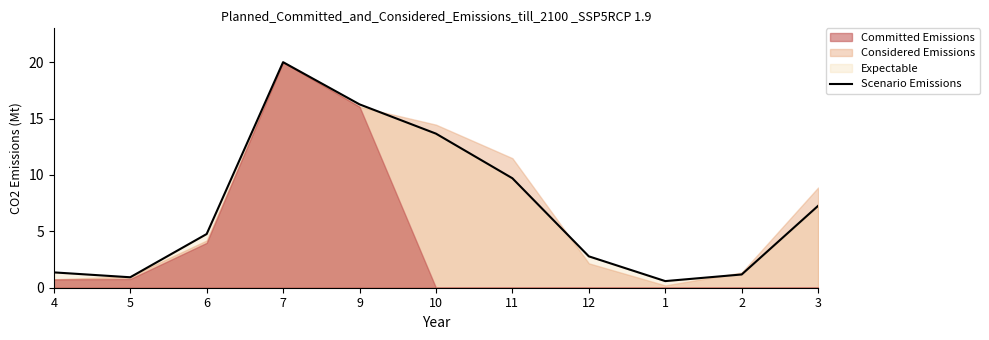

Rank the categories by value from highest to lowest.

7, 9, 10, 11, 3, 6, 12, 4, 2, 5, 1